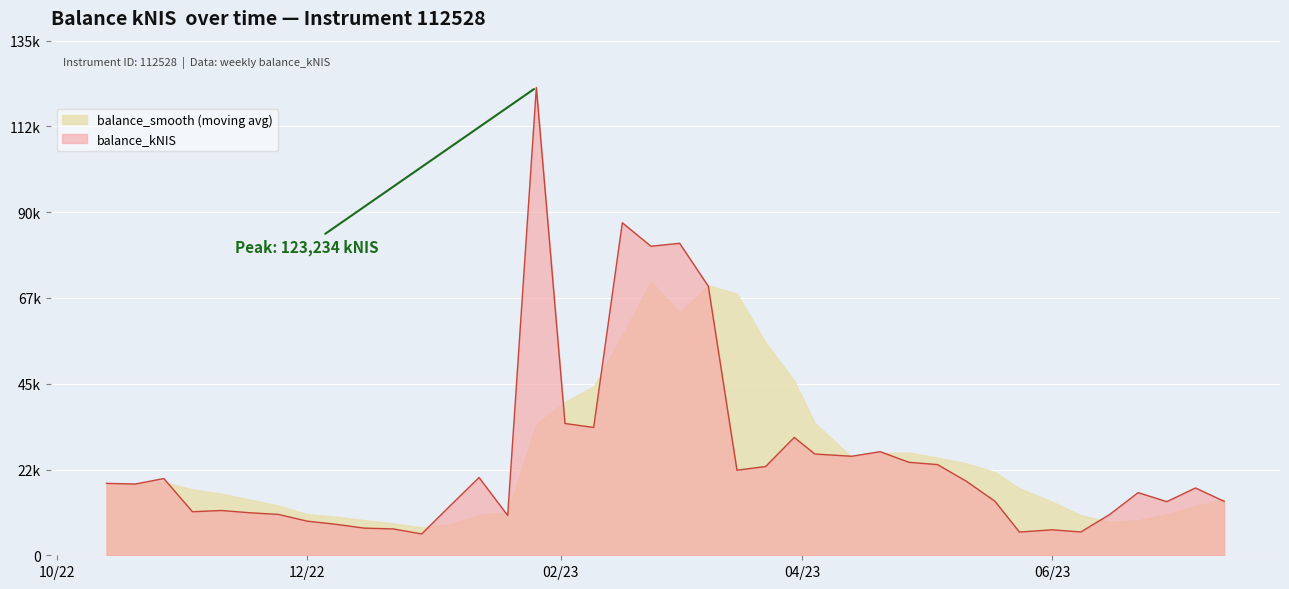

Reading left to right, list all the values displayed in this chart.

18949.1	18763.2	20218.7	11472.4	11799.1	11201.6	10767.6	8996.6	8168.1	7153.8	6943.7	5626.4	13109.0	20485.8	10498.1	123234.4	34718.0	33677.6	87593.4	81406.8	82190.7	70890.6	22420.0	23378.4	31049.4	26684.2	26082.0	27290.7	24491.1	23891.6	19525.5	14257.2	6126.1	6711.0	6148.1	10715.6	16503.9	14131.5	17734.4	14217.2